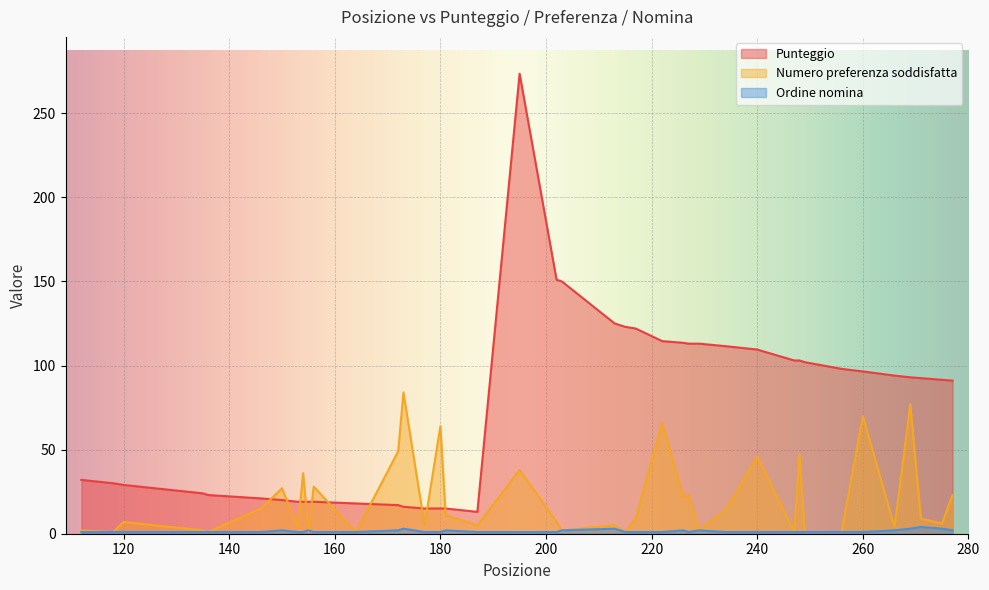

Rank the series by their maximum value, from lowest to highest.

Ordine nomina, Numero preferenza soddisfatta, Punteggio